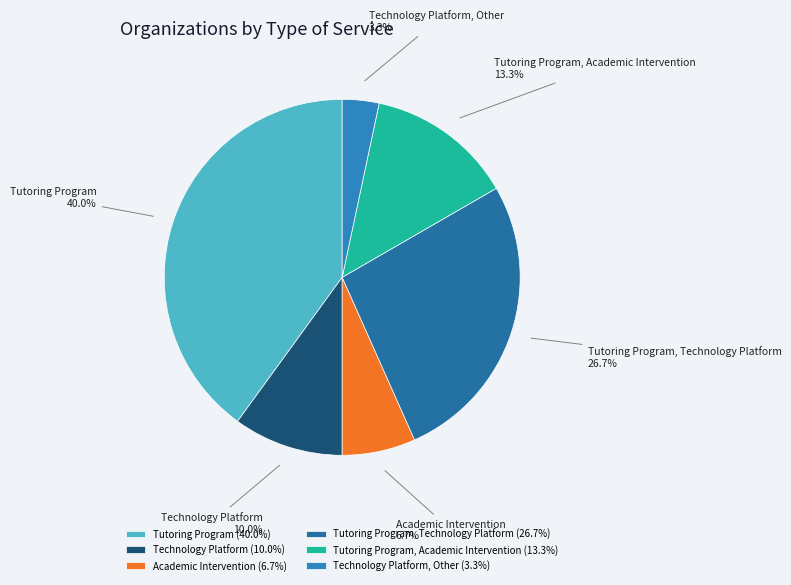

Count the number of slices in the pie.

6